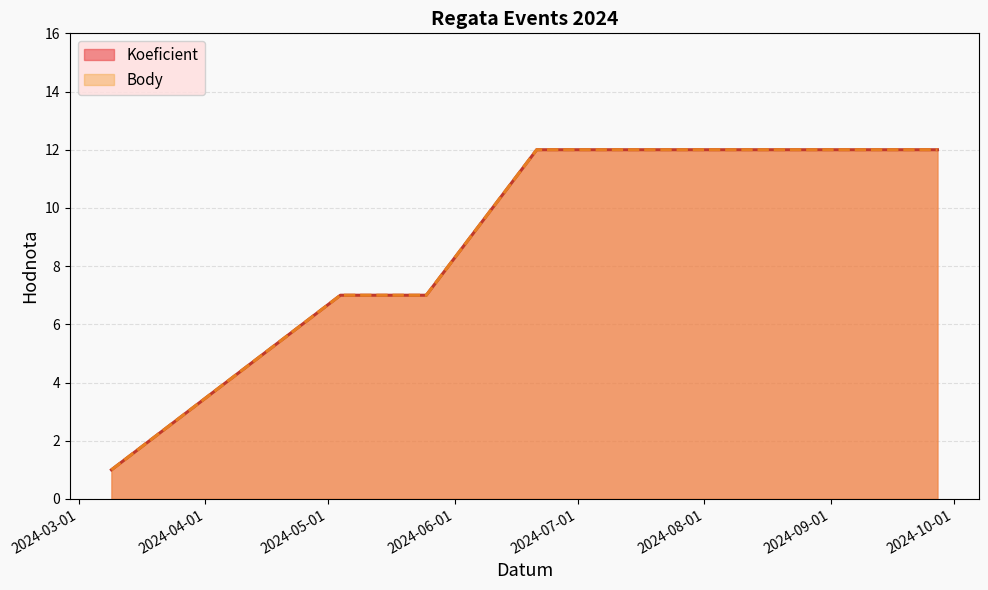

The Koeficient series shows 0 at 2024-03-09. True or false?

False